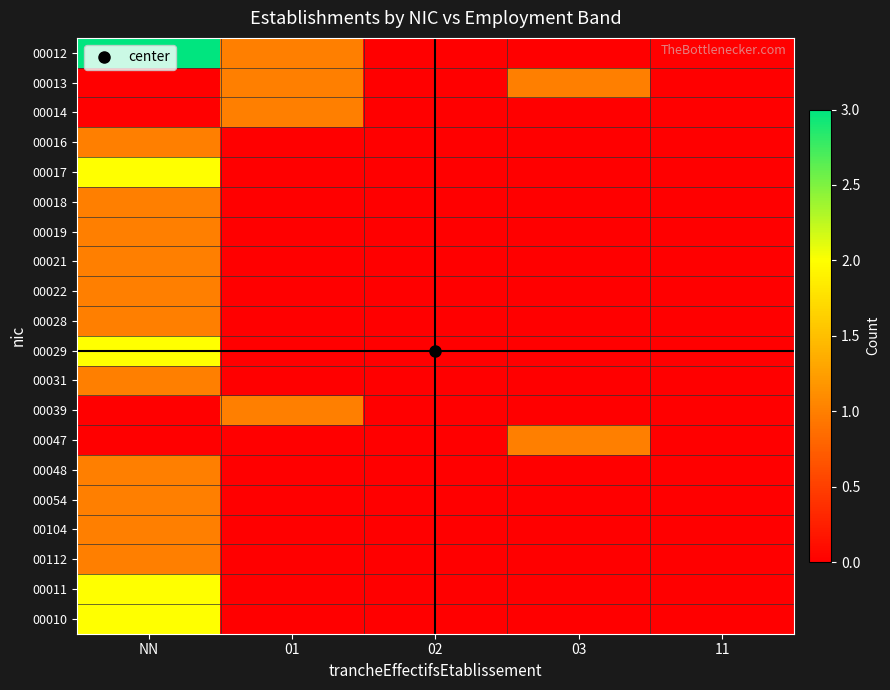

What is the difference between the highest and lowest values at 03?

1